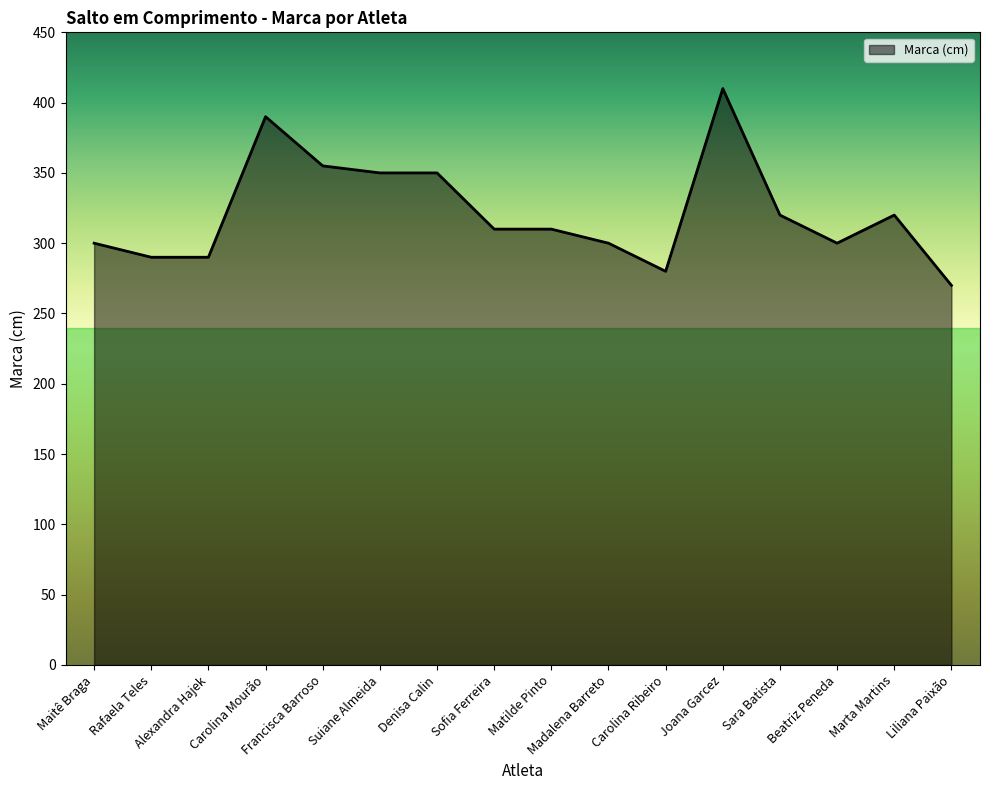

What is the difference between the second highest and minimum values?

120